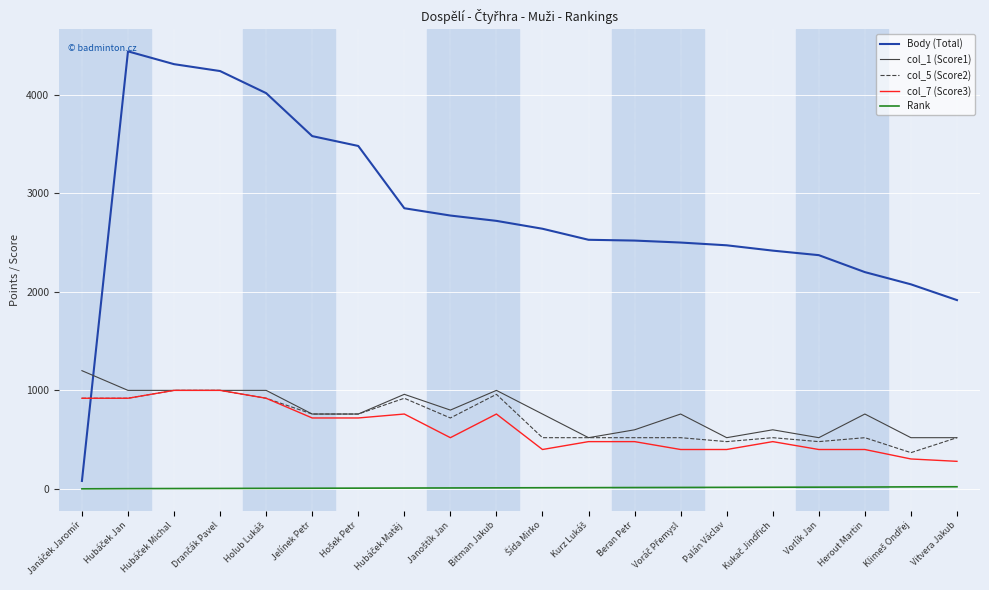

Which series ends up on top after the final intersection of col_5 (Score2) and Body (Total)?

Body (Total)